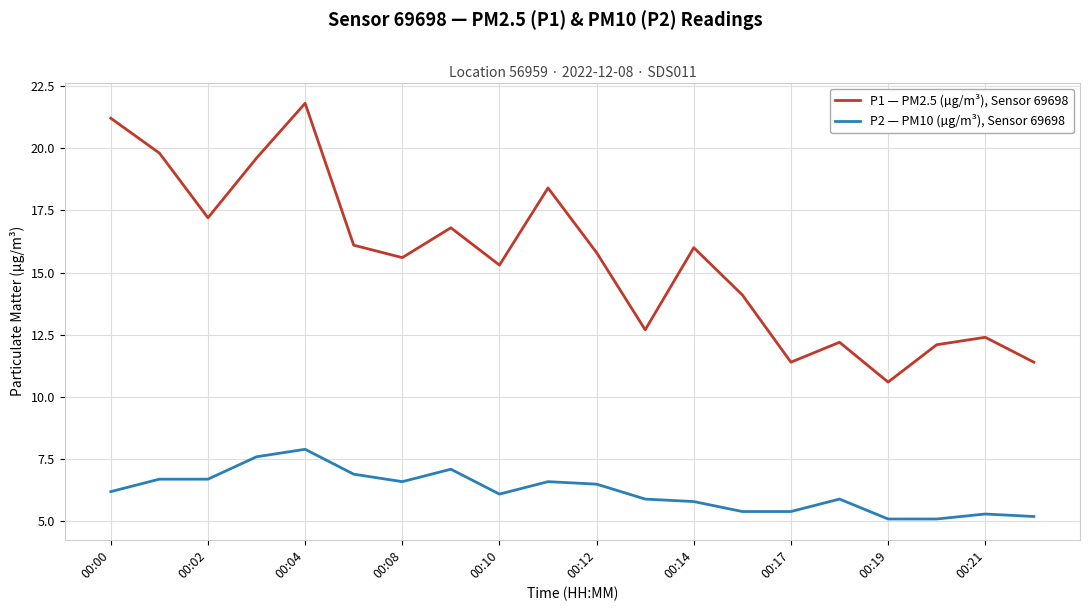

List the series in order of their overall mean, highest first.

P1 — PM2.5 (µg/m³), Sensor 69698, P2 — PM10 (µg/m³), Sensor 69698